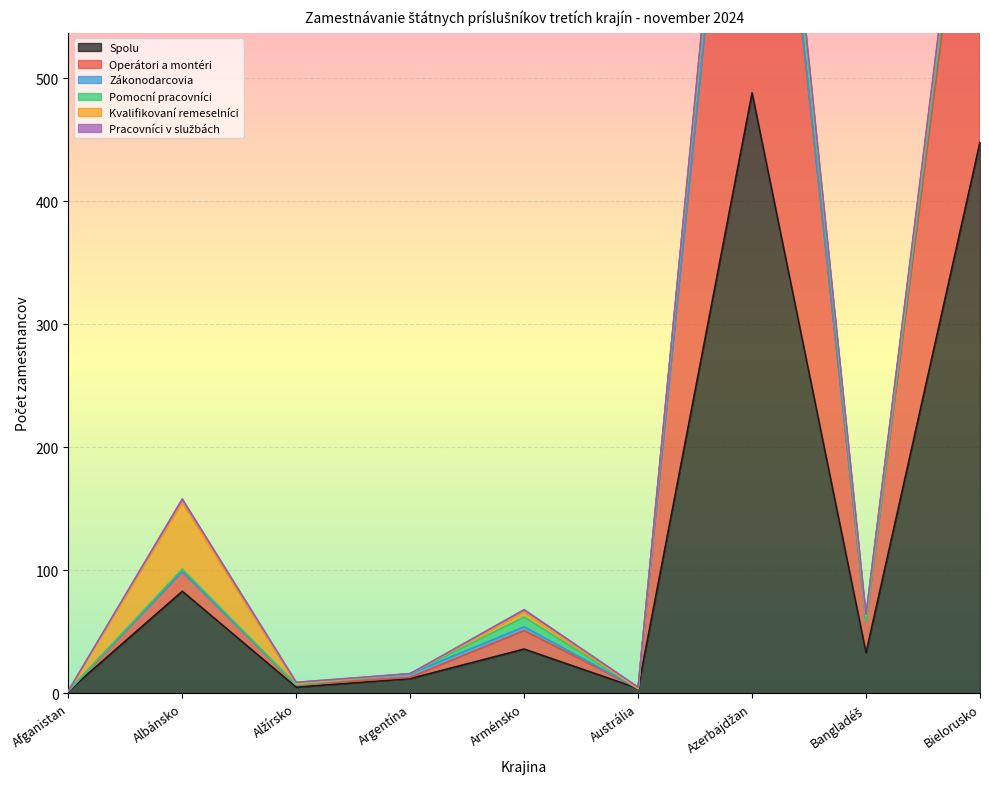

Where is the first local minimum for Kvalifikovaní remeselníci?

Argentína